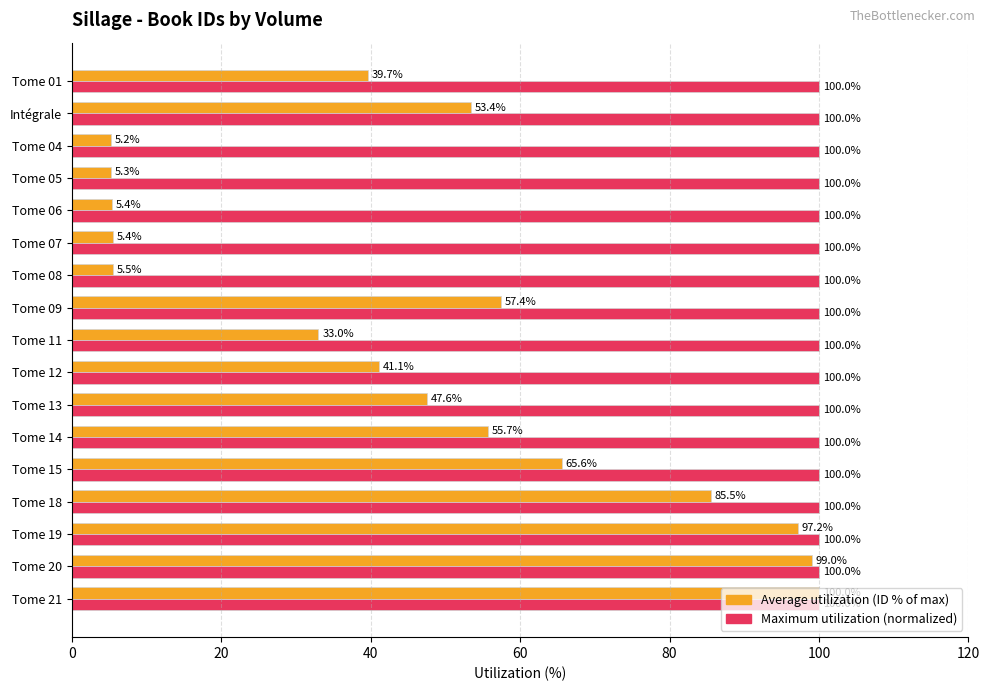

What is the difference between the highest and lowest values at Tome 07?

94.6